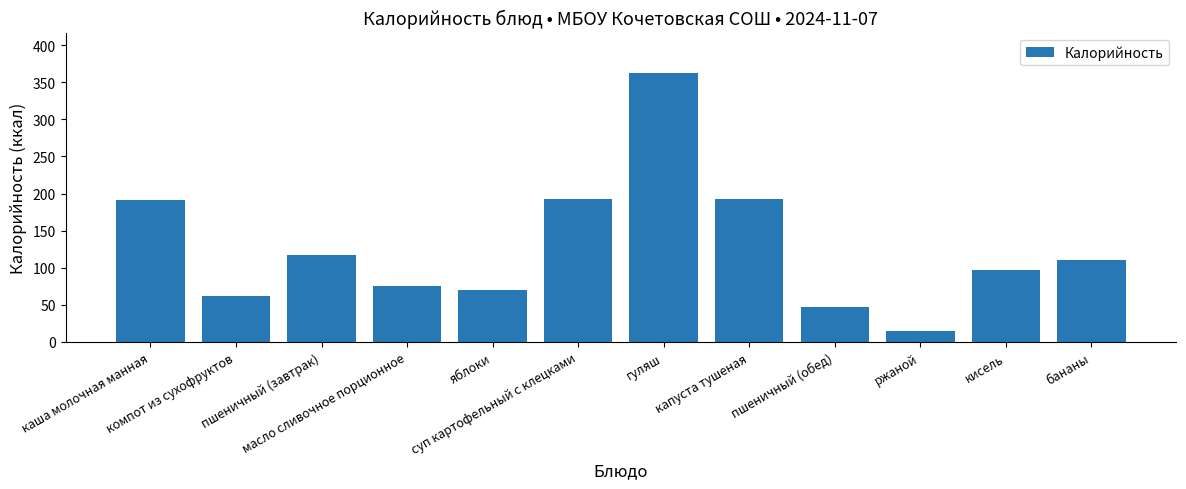

Approximately how many times larger is the value at суп картофельный с клецками compared to капуста тушеная?

1.0